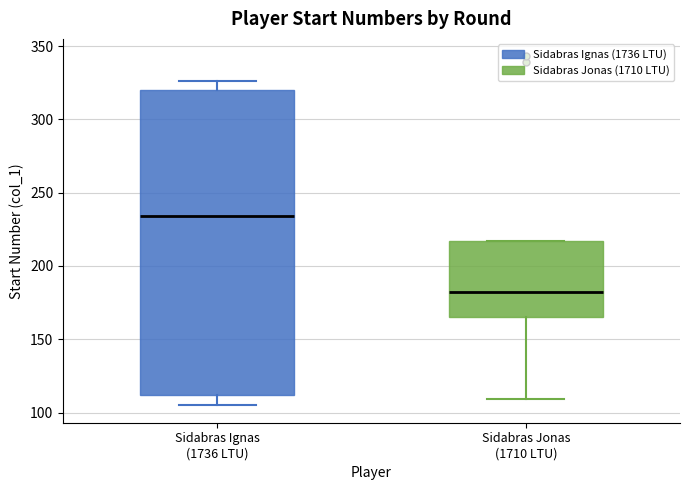

Reading left to right, read every box against the y-axis: the position of its median line, the range the box covers, and the ends of its whiskers. The values are not printed on the chart, so give them approximately, as read against the axis.

Sidabras Ignas (1736 LTU): median 235, box 110 to 320, whiskers 105 to 325
Sidabras Jonas (1710 LTU): median 180, box 165 to 215, whiskers 110 to 215